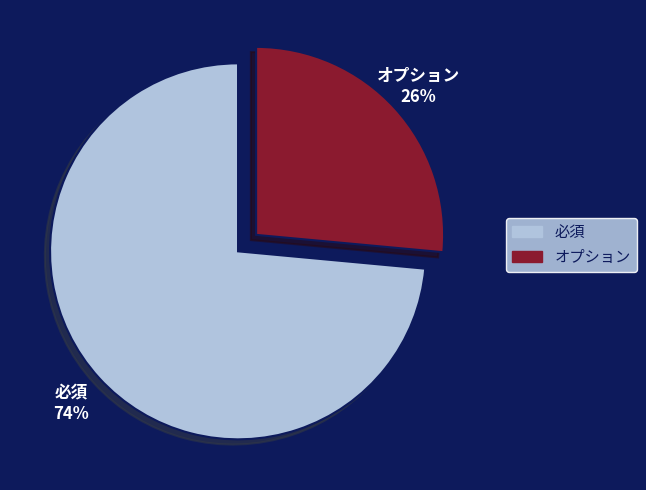

Is the sum of 必須 and オプション greater than half?

Yes